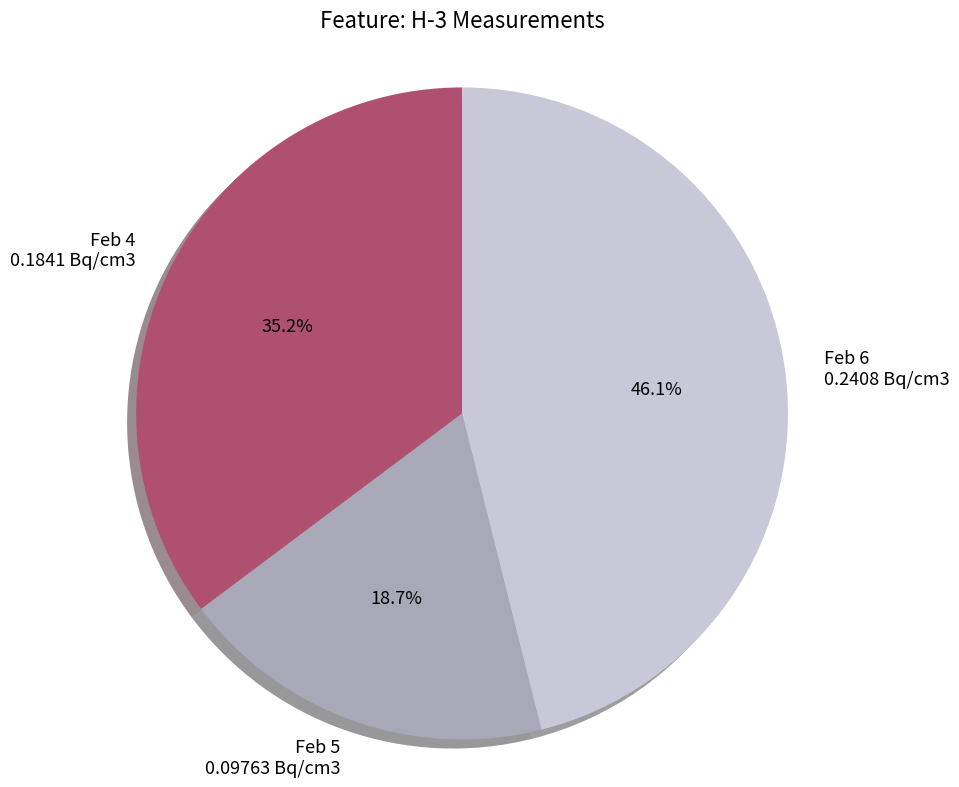

Does any single category account for the majority?

No